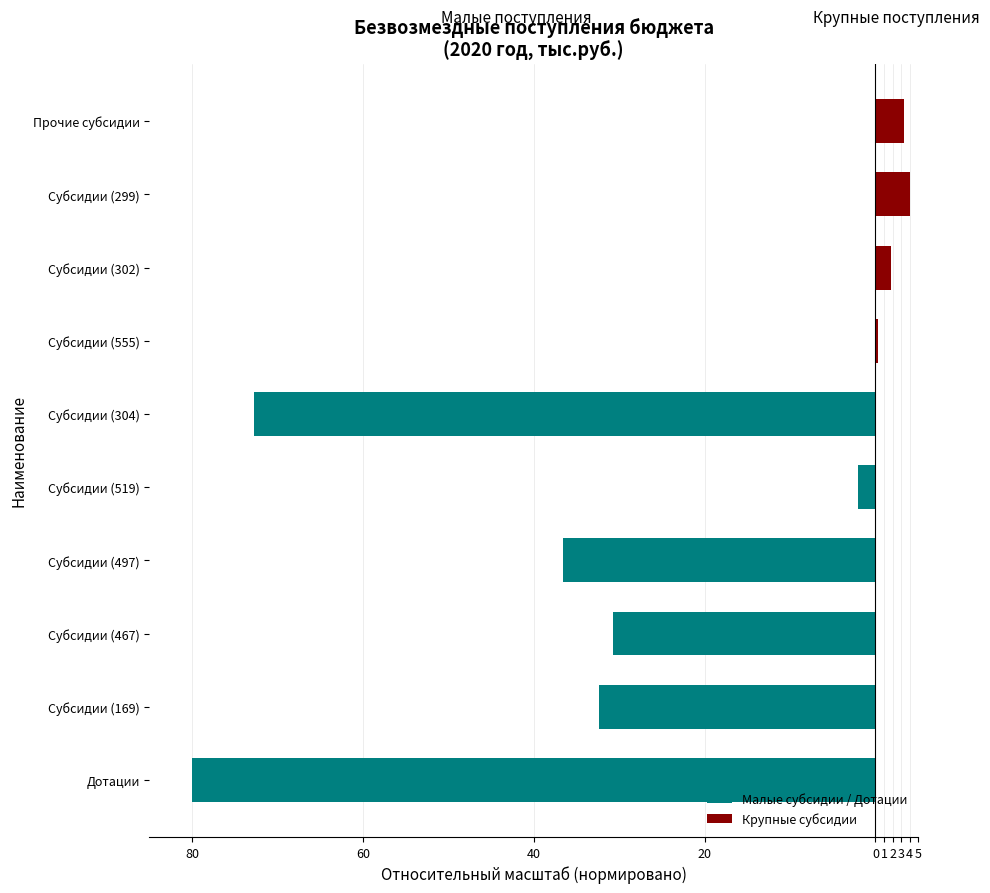

What are all the series names shown in the legend?

Малые субсидии / Дотации, Крупные субсидии